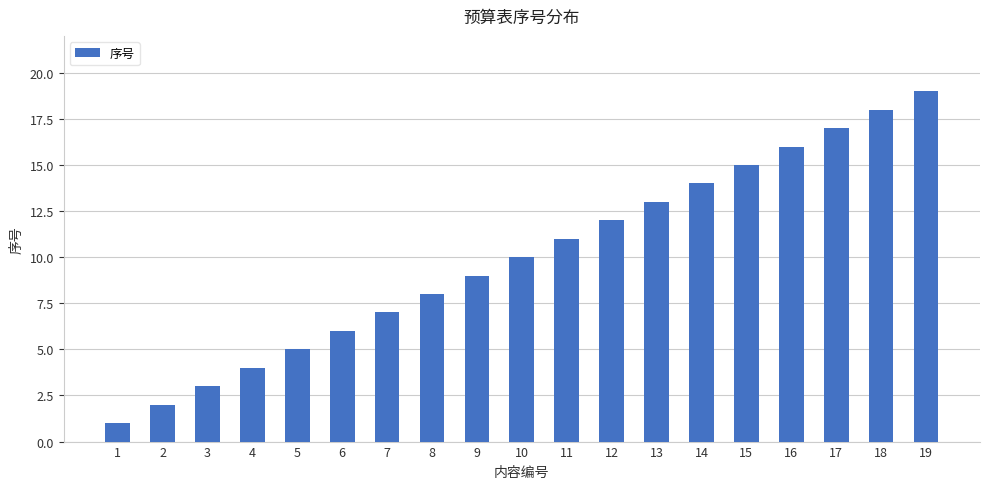

Approximately how many times larger is the value at 17 compared to 3?

5.7